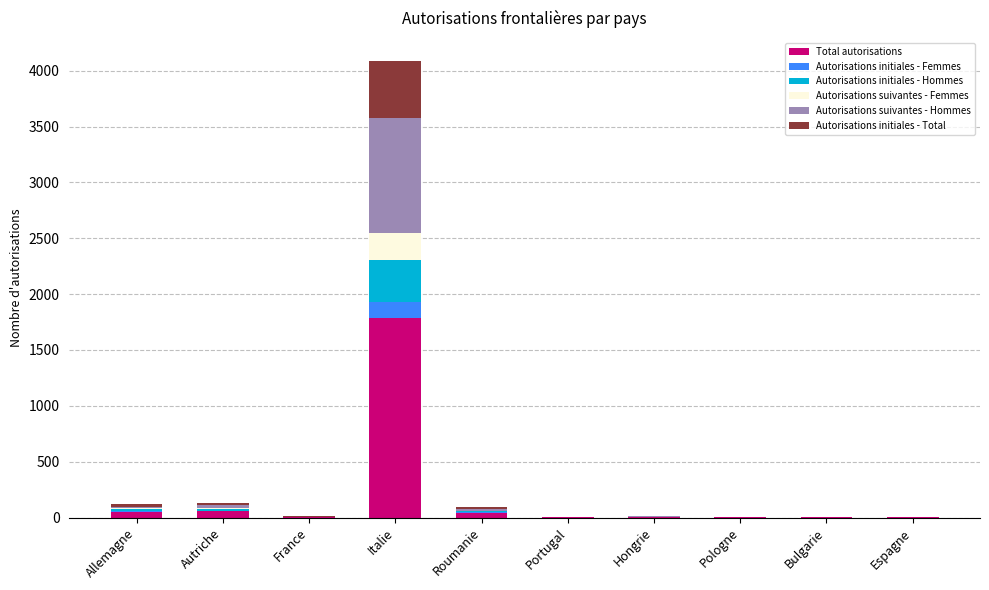

What is the maximum value for Total autorisations?

1786